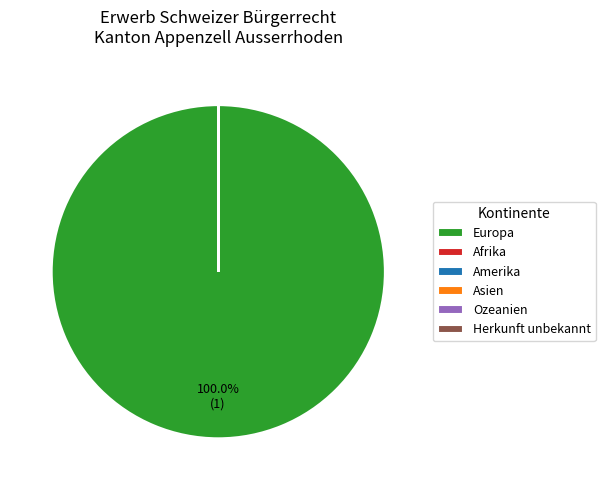

What is the largest slice in the pie chart?

Europa